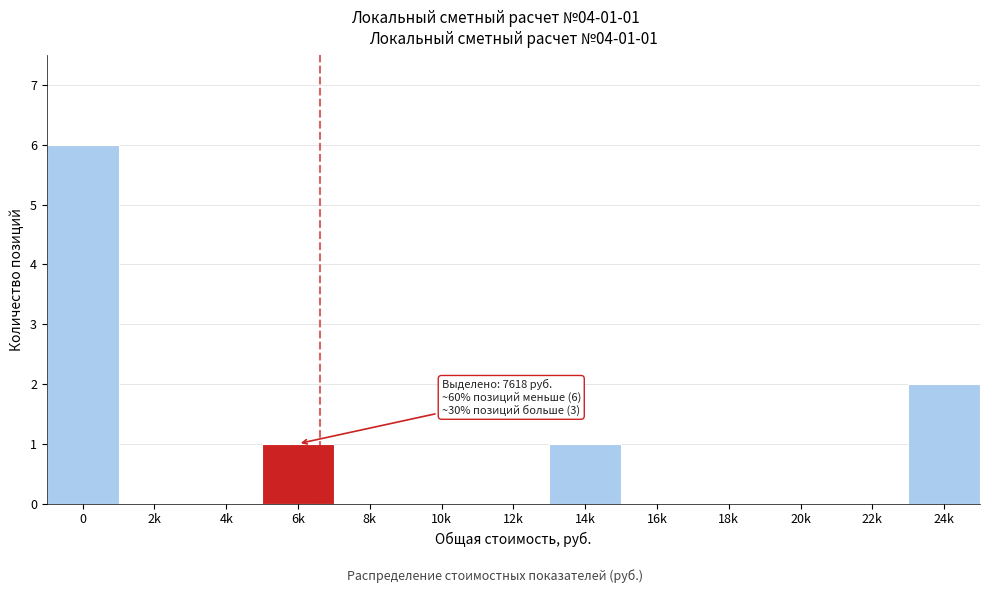

Reading left to right, transcribe all the data shown in this chart.

0=6	2k=0	4k=0	6k=1	8k=0	10k=0	12k=0	14k=1	16k=0	18k=0	20k=0	22k=0	24k=2